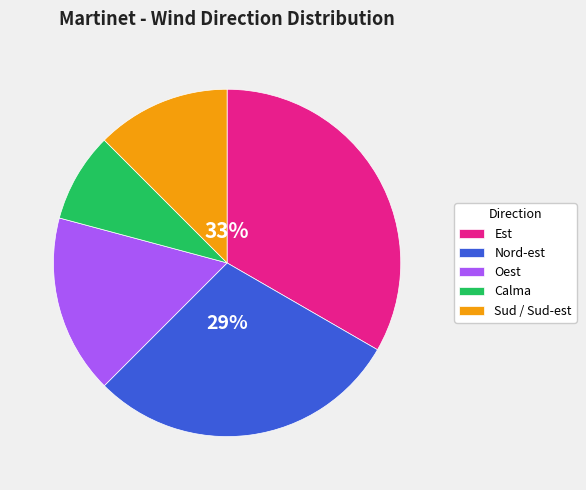

Is Oest the majority of the pie?

No